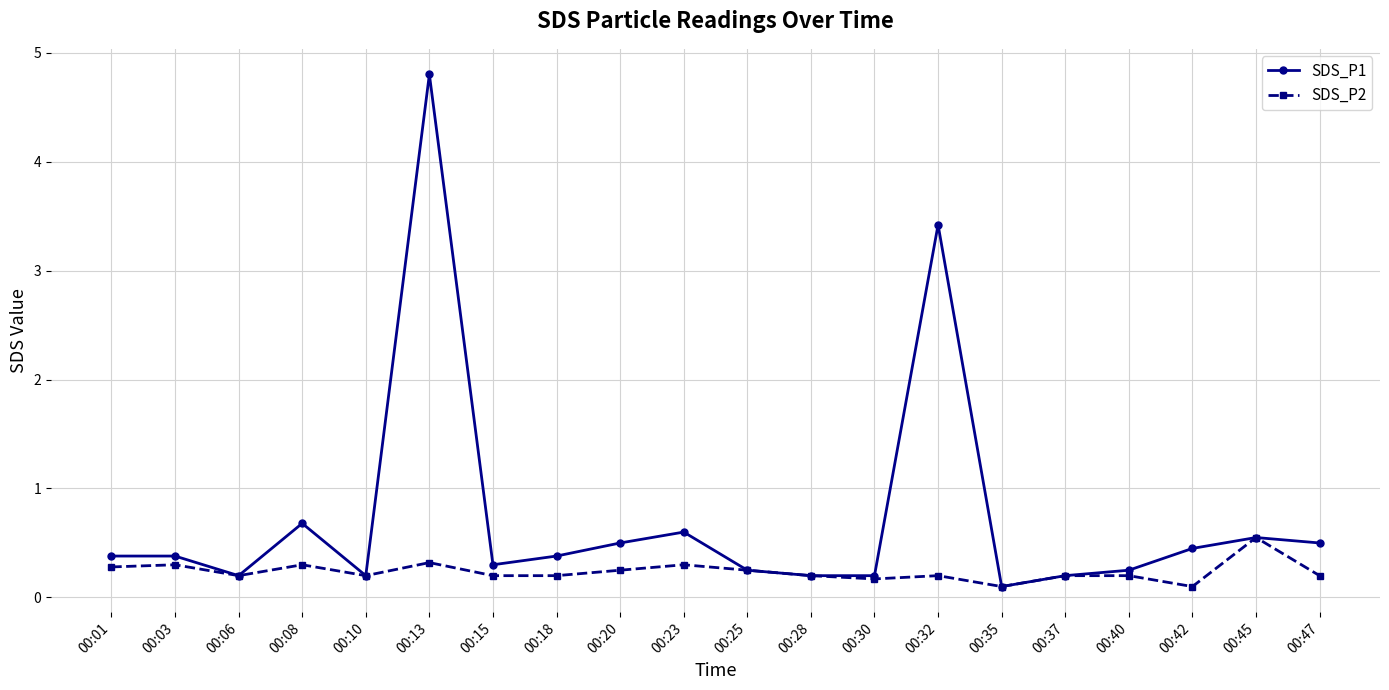

Is it true that SDS_P1 equals 0.7 at 00:42?

False